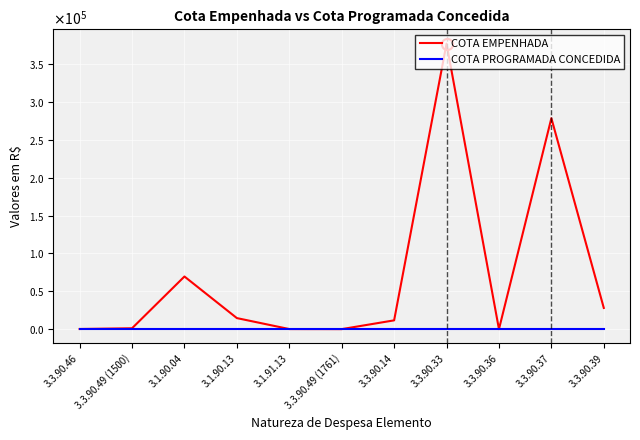

Does the chart have visible grid lines?

Yes